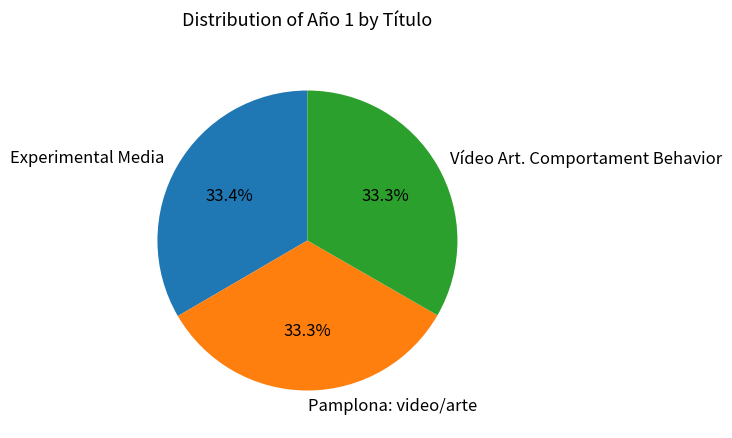

What is the ratio of the value at Vídeo Art. Comportament Behavior to the value at Experimental Media?

1.0